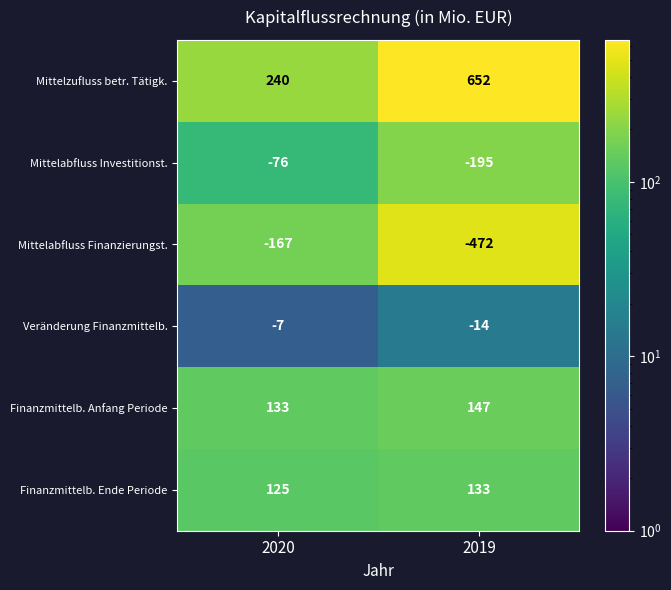

Which label corresponds to the largest value in the chart?

2019